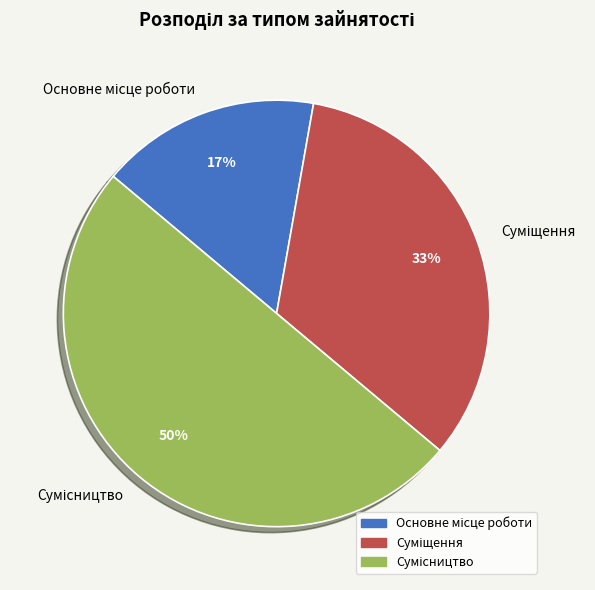

To the nearest percent, what is the average slice percentage?

33%